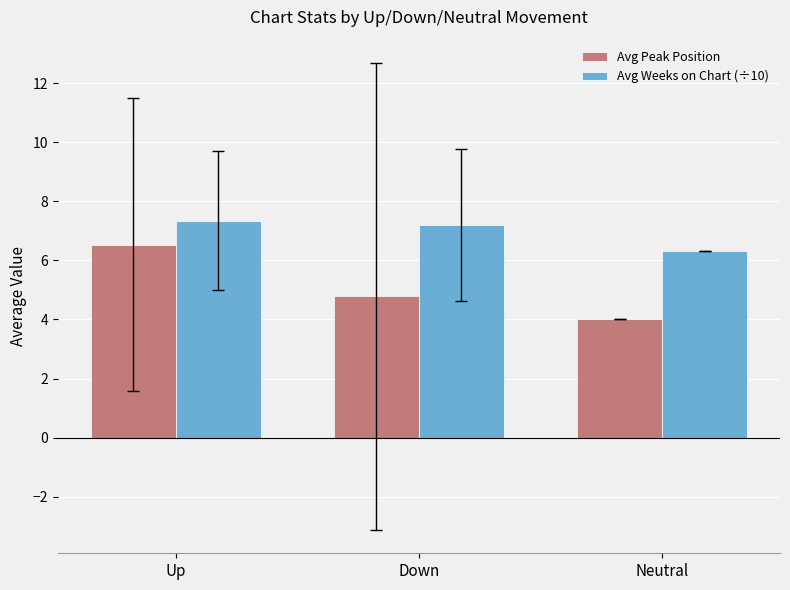

List the series in order of their peak value, highest first.

Avg Weeks on Chart (÷10), Avg Peak Position